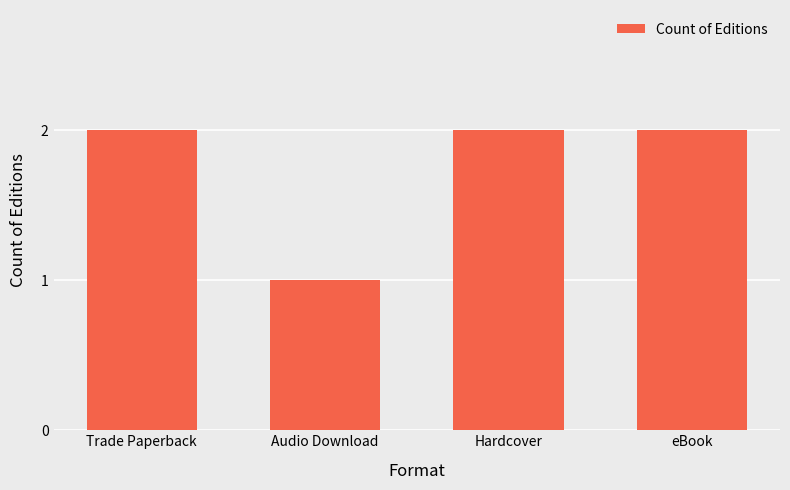

Which category has the lowest value across all series?

Audio Download